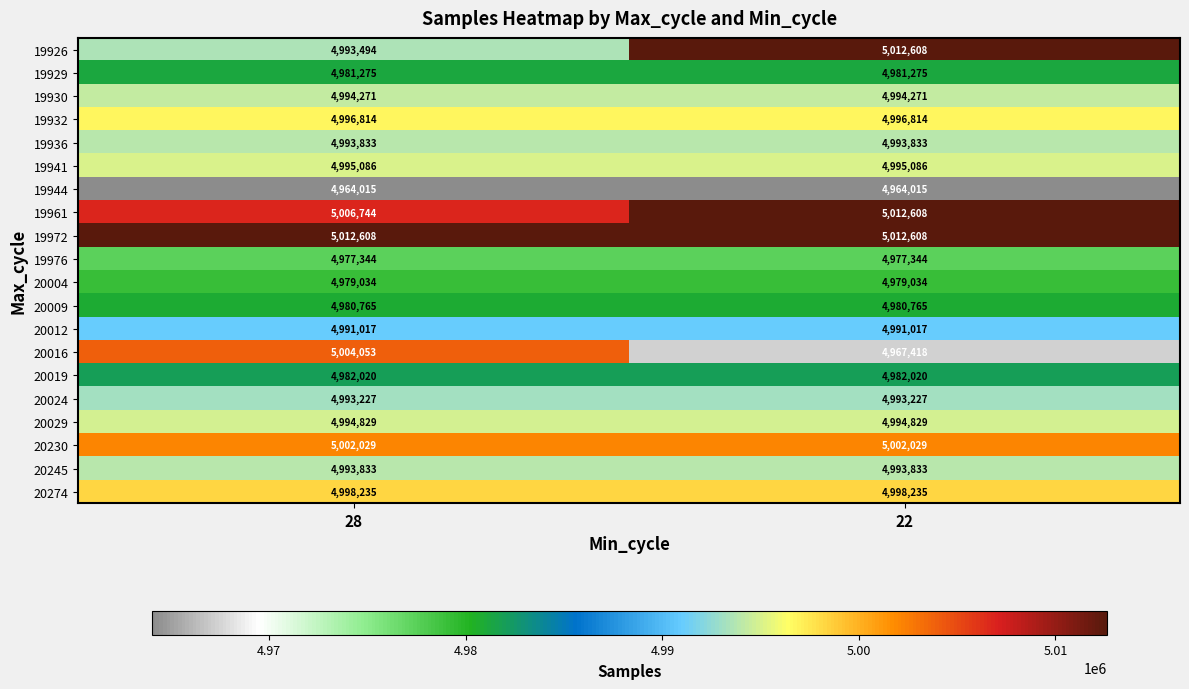

What is the average value of the 20012 series?

4991017